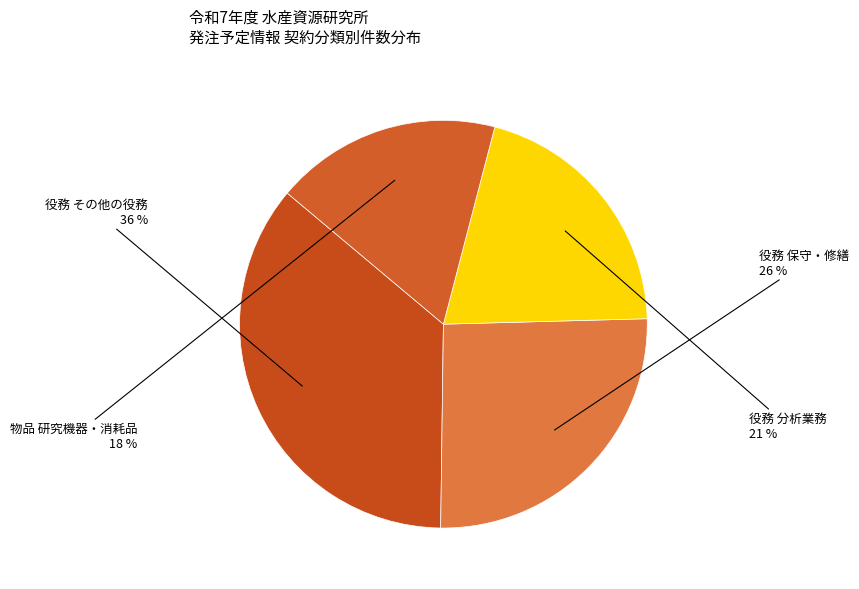

Which has a higher value, 役務 保守・修繕 or 物品 研究機器・消耗品?

役務 保守・修繕